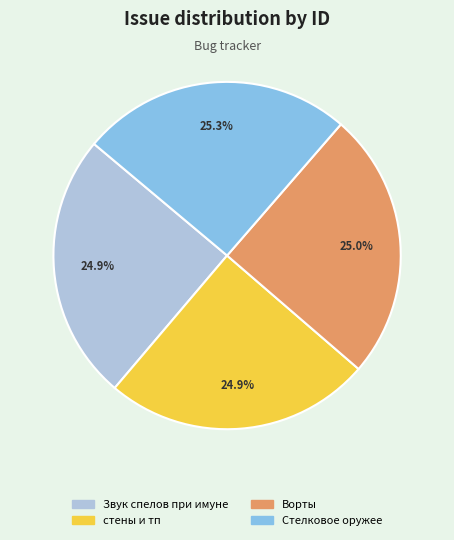

What is the ratio of the value at Ворты to the value at стены и тп?

1.0